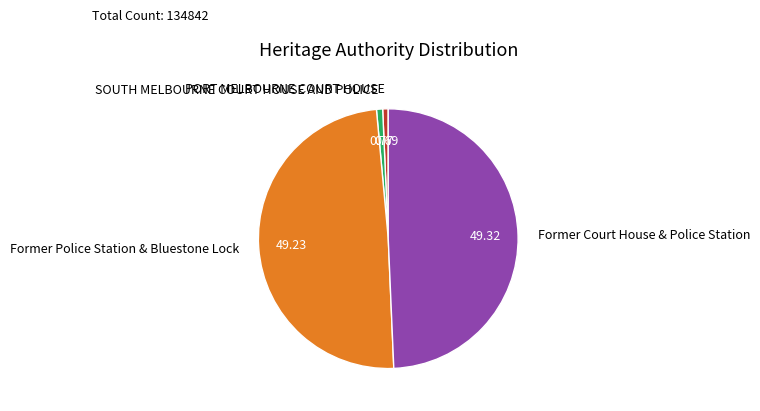

Combined, do PORT MELBOURNE COURT HOUSE and SOUTH MELBOURNE COURT HOUSE AND POLICE account for over 50%?

No